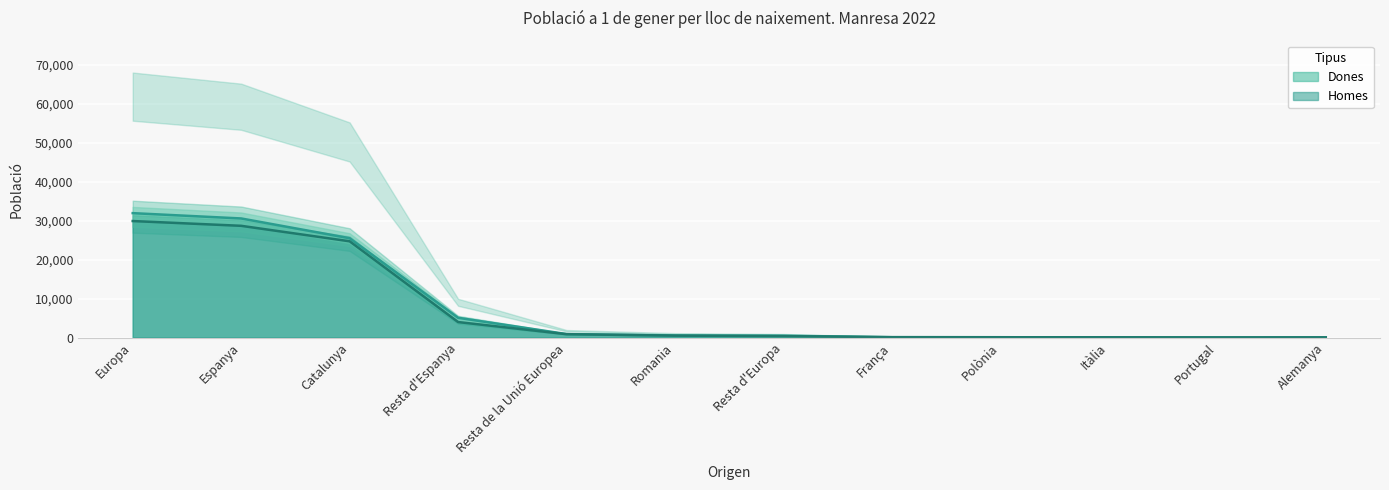

What is the total value across all series at Europa?

61843